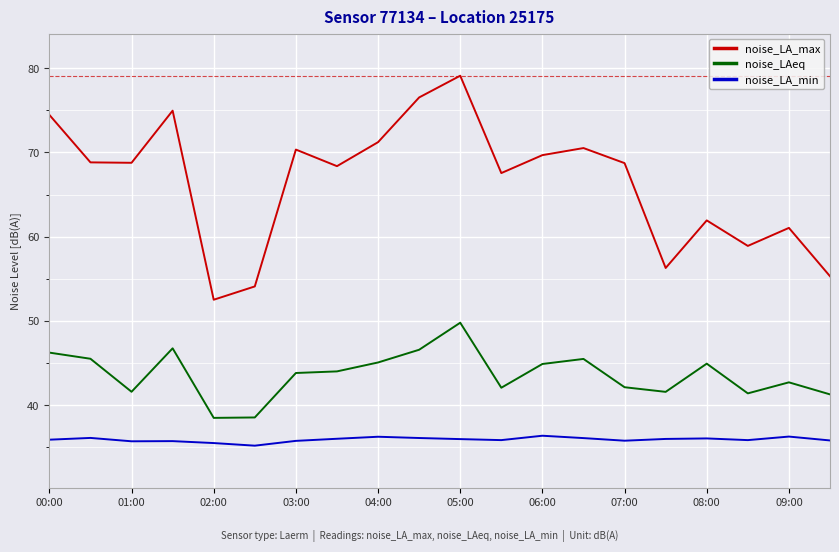

Rank the series by their average value, from lowest to highest.

noise_LA_min, noise_LAeq, noise_LA_max